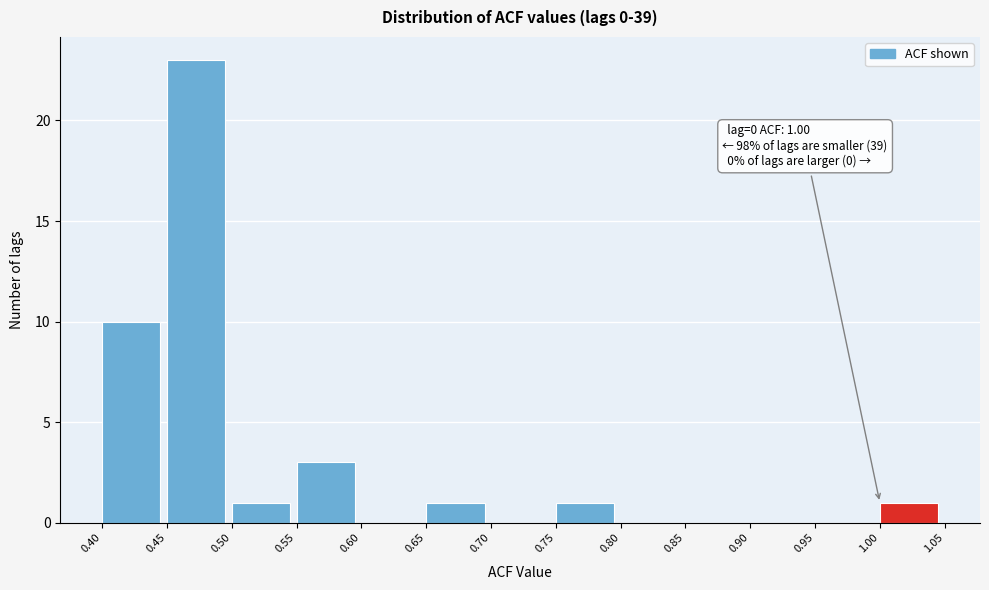

Which range on the x-axis has the tallest bar?

0.45 to 0.50